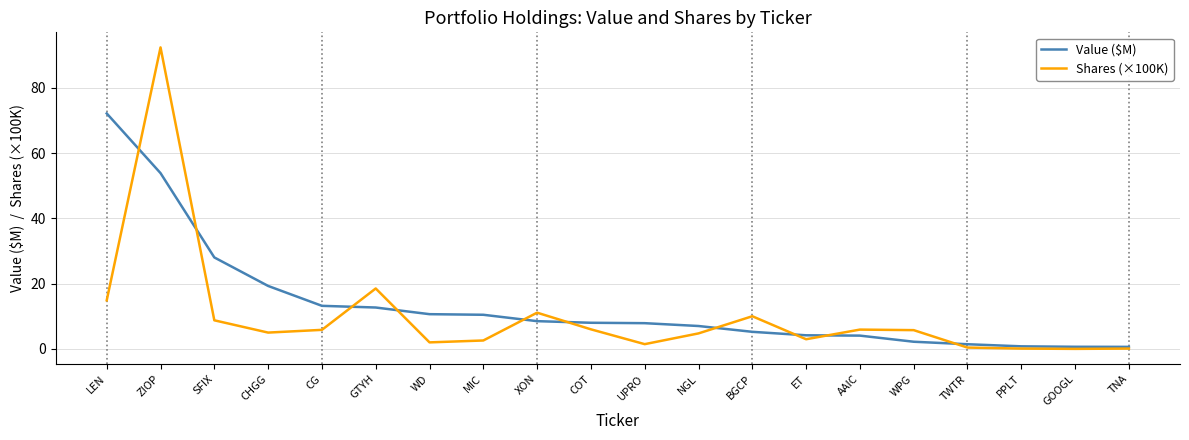

True or false: Value ($M) has a value of 3.2 at MIC.

False